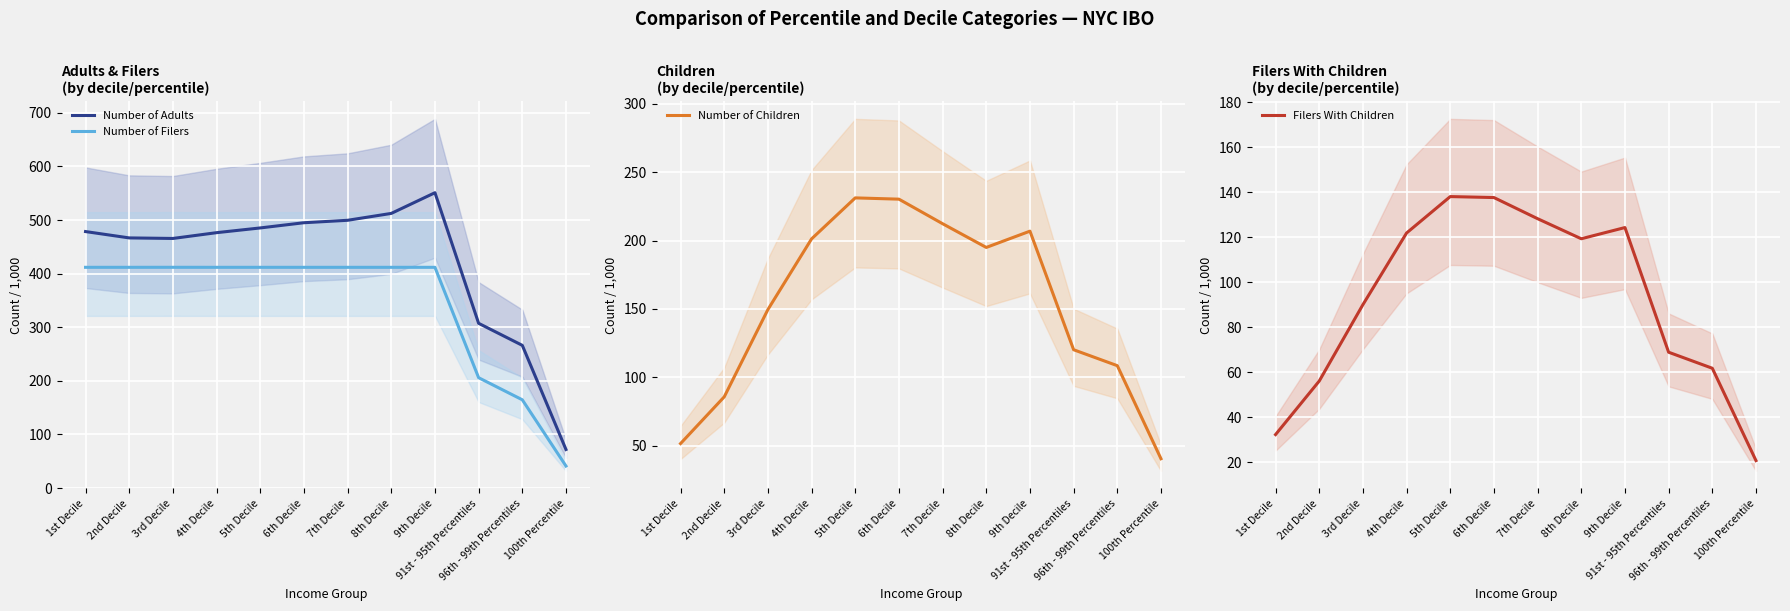

What is the average value of the Filers With Children series?

91.7